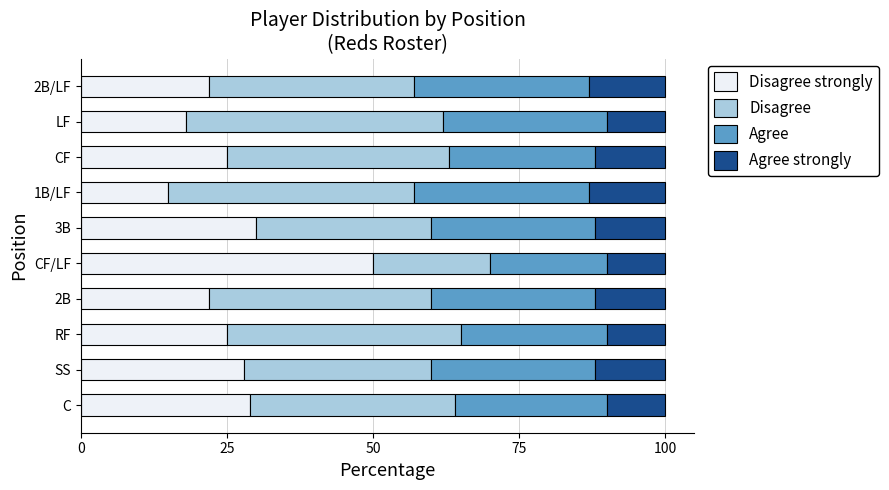

What is the total value across all series at 2B?

100